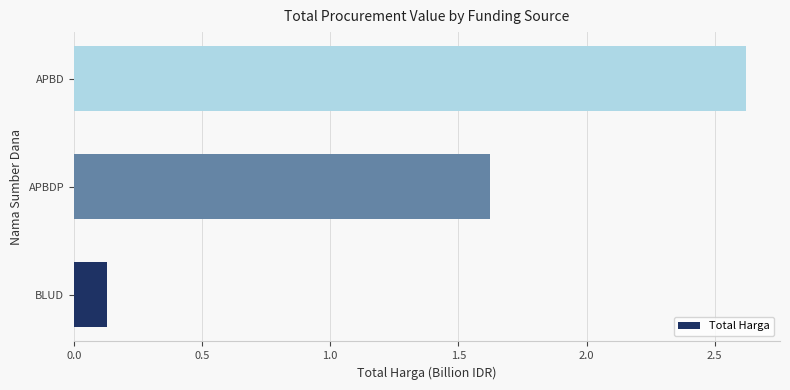

What is the average value?

1.5